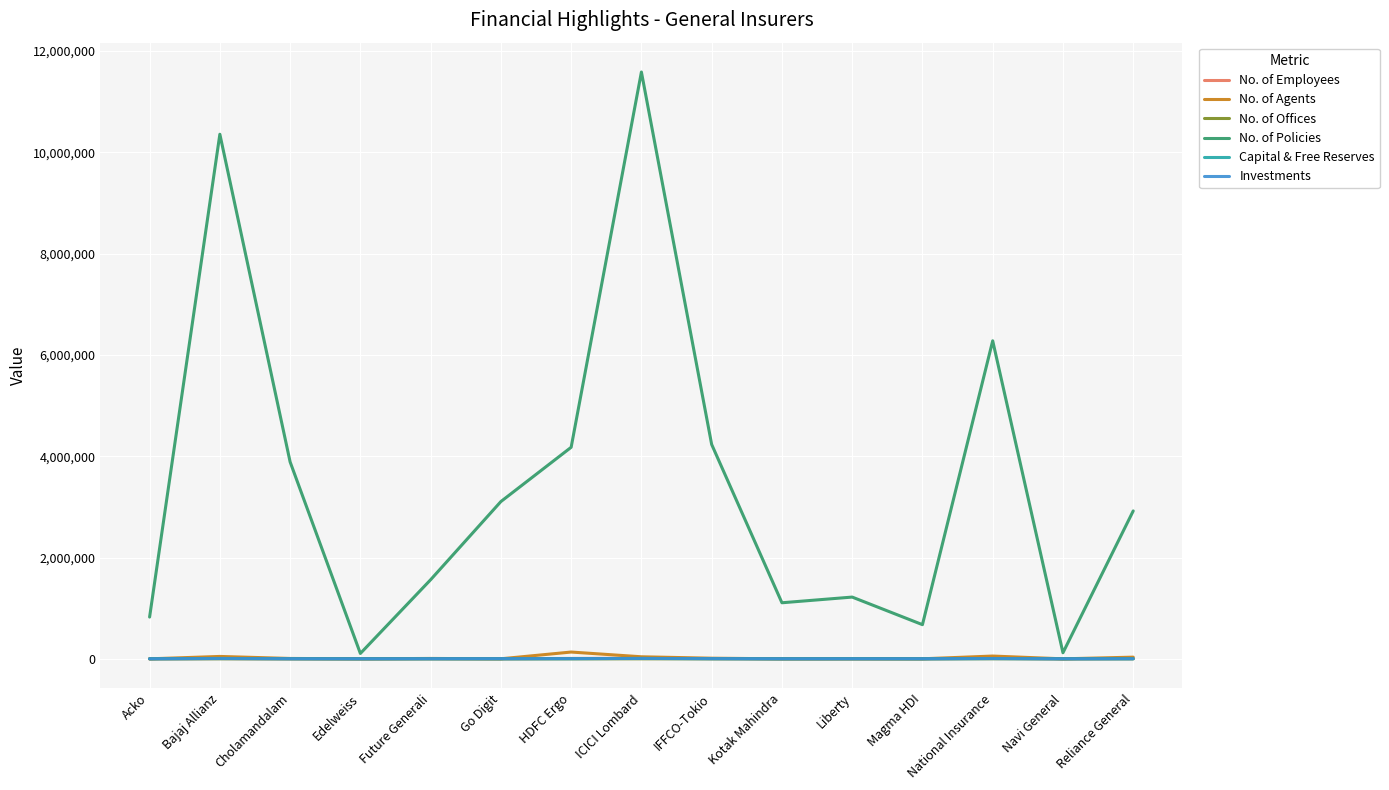

Which series has the widest spread of values?

No. of Policies